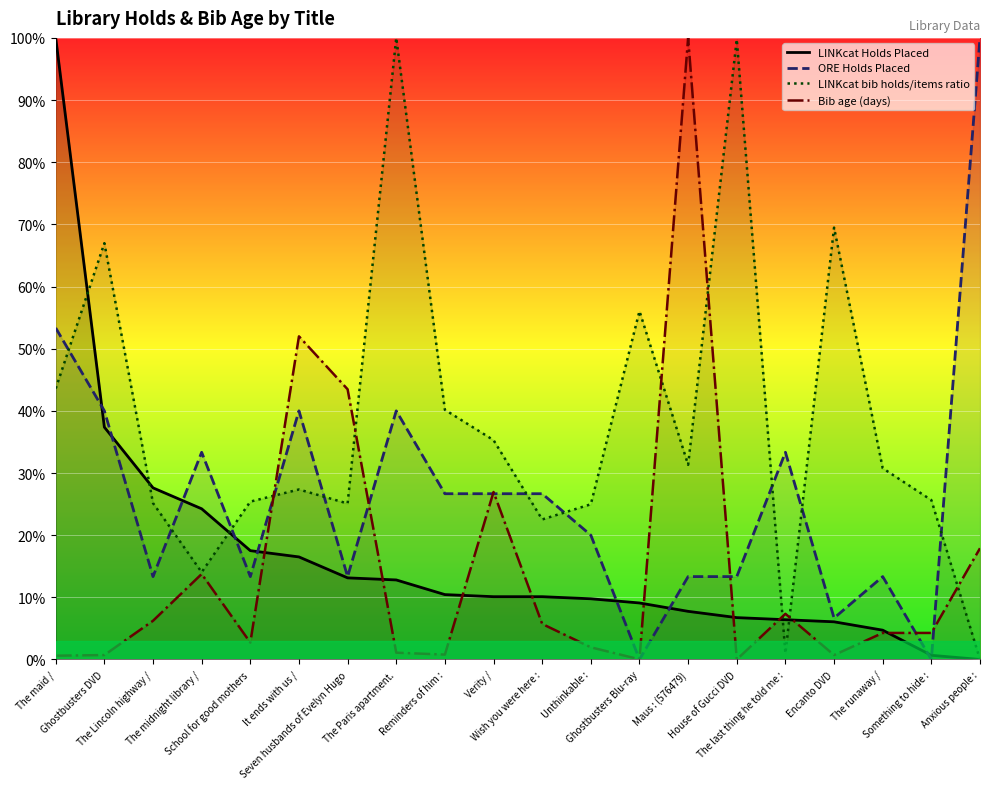

Reading left to right, what are all the values shown in this chart?

LINKcat Holds Placed: The maid /=100.0	Ghostbusters DVD=37.4	The Lincoln highway /=27.6	The midnight library /=24.2	School for good mothers=17.5	It ends with us /=16.5	Seven husbands of Evelyn Hugo=13.1	The Paris apartment.=12.8	Reminders of him :=10.4	Verity /=10.1	Wish you were here :=10.1	Unthinkable :=9.8	Ghostbusters Blu-ray=9.1	Maus : (576479)=7.7	House of Gucci DVD=6.7	The last thing he told me :=6.4	Encanto DVD=6.1	The runaway /=4.7	Something to hide :=0.7	Anxious people :=0.0
ORE Holds Placed: The maid /=53.3	Ghostbusters DVD=40.0	The Lincoln highway /=13.3	The midnight library /=33.3	School for good mothers=13.3	It ends with us /=40.0	Seven husbands of Evelyn Hugo=13.3	The Paris apartment.=40.0	Reminders of him :=26.7	Verity /=26.7	Wish you were here :=26.7	Unthinkable :=20.0	Ghostbusters Blu-ray=0.0	Maus : (576479)=13.3	House of Gucci DVD=13.3	The last thing he told me :=33.3	Encanto DVD=6.7	The runaway /=13.3	Something to hide :=0.0	Anxious people :=100.0
LINKcat bib holds/items ratio: The maid /=43.6	Ghostbusters DVD=67.0	The Lincoln highway /=25.2	The midnight library /=14.0	School for good mothers=25.4	It ends with us /=27.4	Seven husbands of Evelyn Hugo=25.1	The Paris apartment.=100.0	Reminders of him :=40.2	Verity /=35.3	Wish you were here :=22.5	Unthinkable :=25.0	Ghostbusters Blu-ray=56.0	Maus : (576479)=31.3	House of Gucci DVD=99.8	The last thing he told me :=1.0	Encanto DVD=69.5	The runaway /=30.8	Something to hide :=25.6	Anxious people :=0.0
Bib age (days): The maid /=0.6	Ghostbusters DVD=0.7	The Lincoln highway /=6.2	The midnight library /=13.8	School for good mothers=2.7	It ends with us /=52.0	Seven husbands of Evelyn Hugo=43.5	The Paris apartment.=1.1	Reminders of him :=0.8	Verity /=26.9	Wish you were here :=5.7	Unthinkable :=2.0	Ghostbusters Blu-ray=0.0	Maus : (576479)=100.0	House of Gucci DVD=0.0	The last thing he told me :=7.3	Encanto DVD=0.7	The runaway /=4.3	Something to hide :=4.3	Anxious people :=17.9